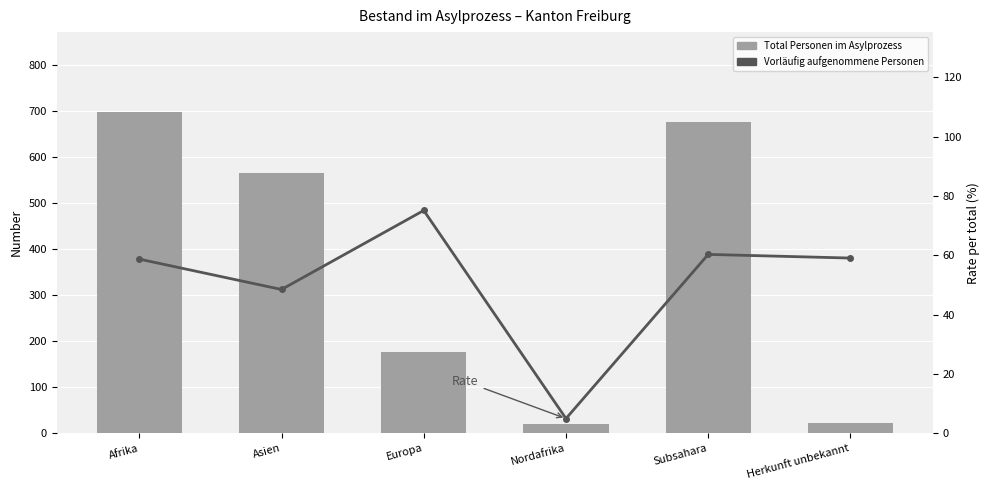

Reading left to right, what are all the values shown in this chart?

Total Personen im Asylprozess: Afrika=698.0	Asien=567.0	Europa=177.0	Nordafrika=20.0	Subsahara=678.0	Herkunft unbekannt=22.0
Rate: Afrika=58.7	Asien=48.5	Europa=75.1	Nordafrika=5.0	Subsahara=60.3	Herkunft unbekannt=59.1